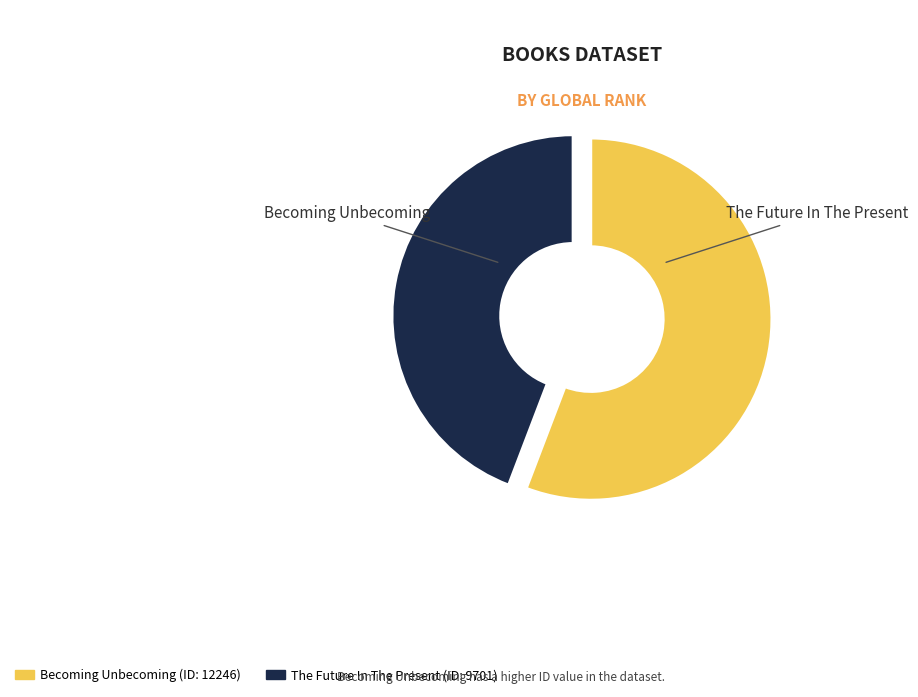

How many slices are in this pie chart?

2